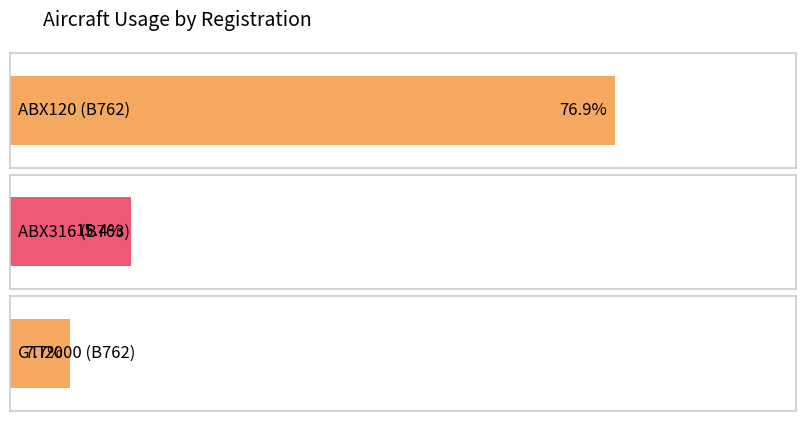

How many bars are there in total?

3